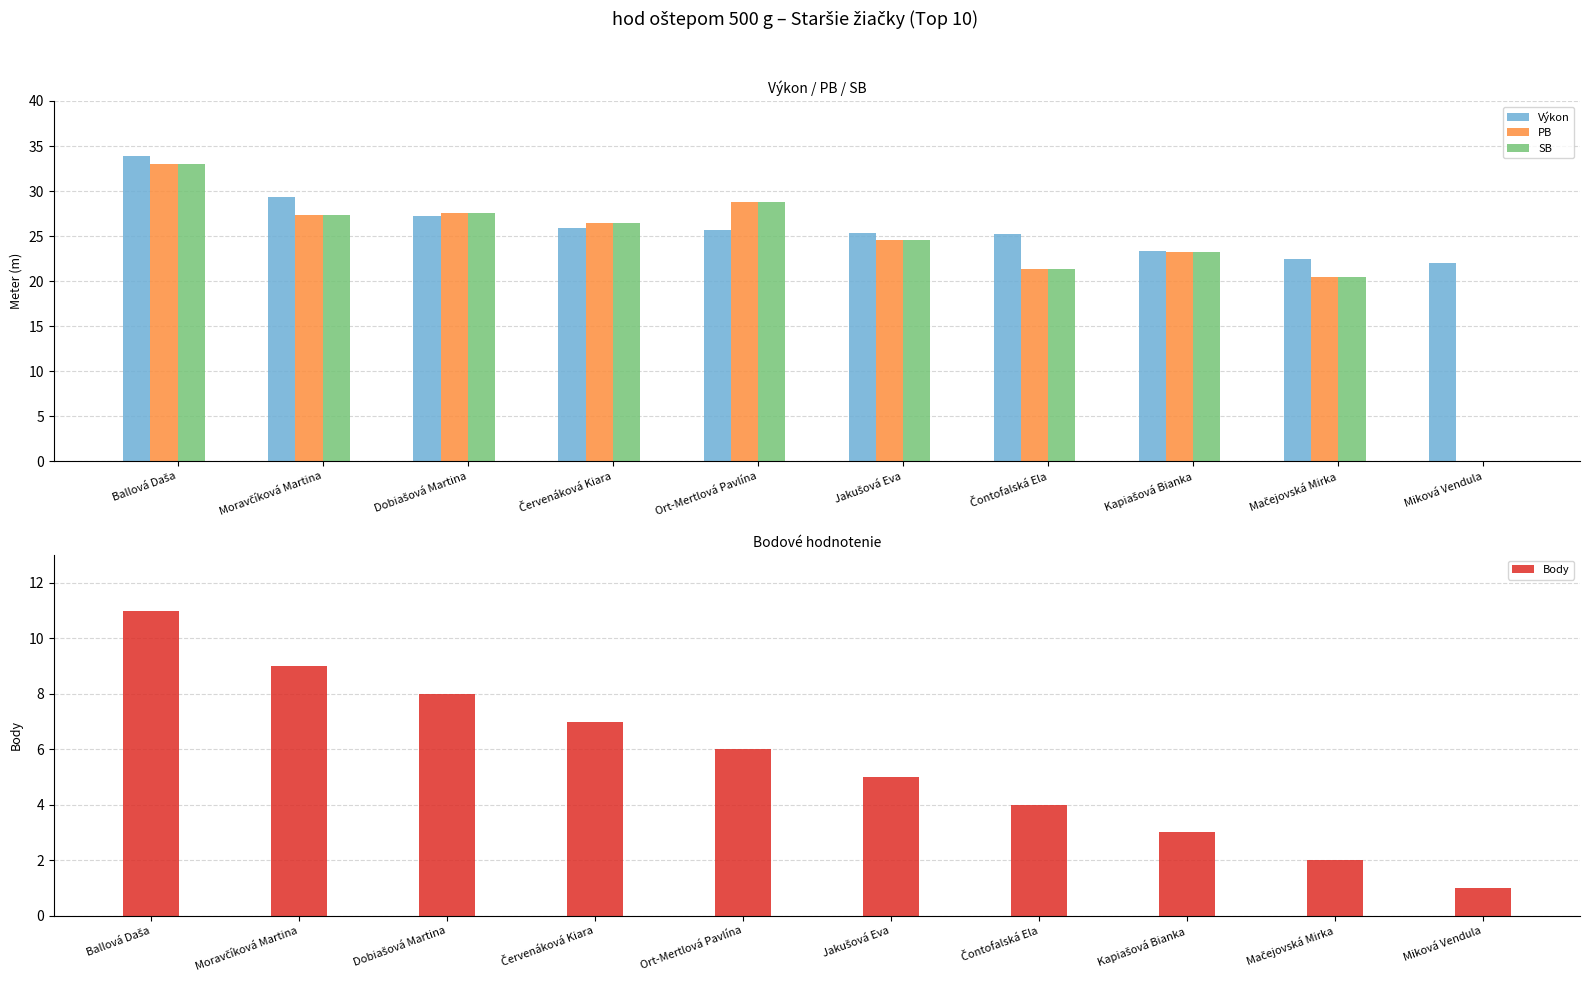

At which label does Body reach its minimum?

Miková Vendula